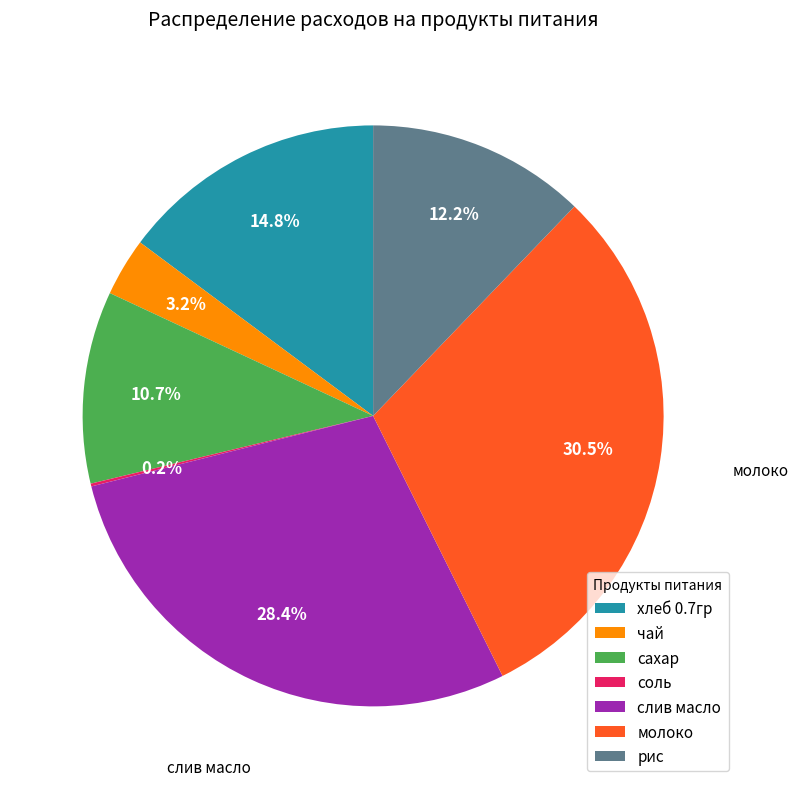

Which has a higher value, слив масло or рис?

слив масло